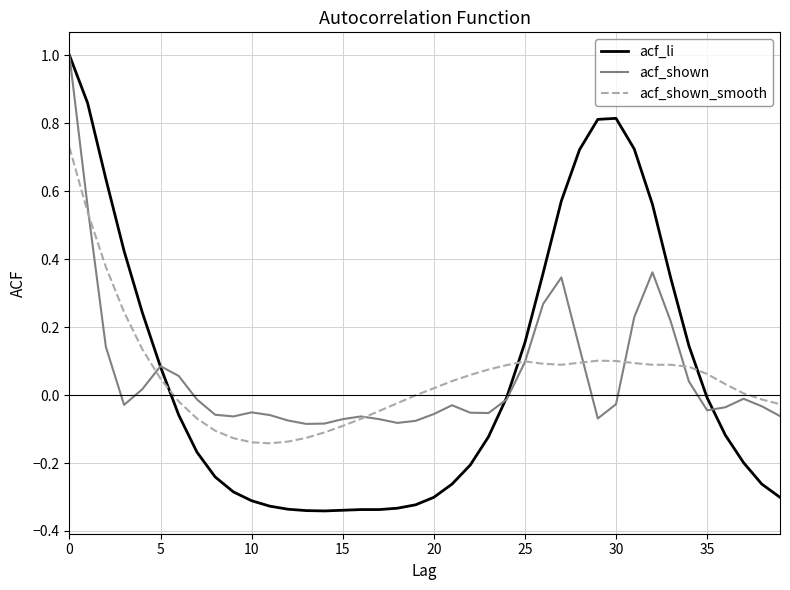

In acf_shown, how many points are lower than both neighbors (excluding endpoints)?

7